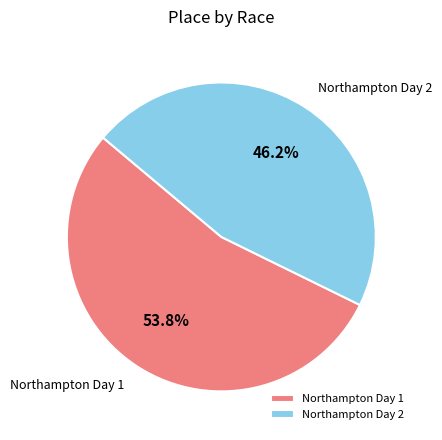

What is the largest slice in the pie chart?

Northampton Day 1